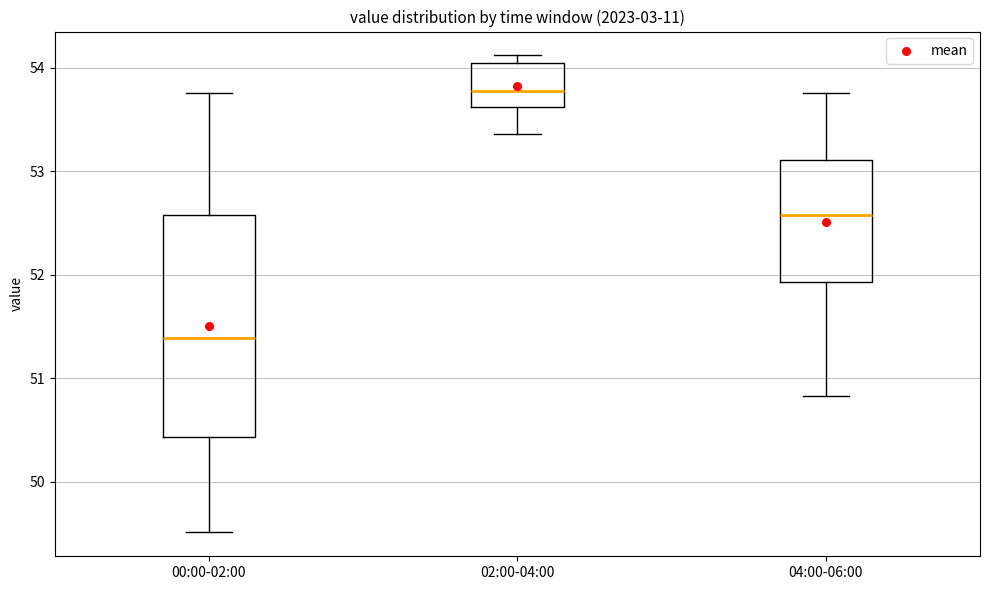

Which box is the tallest, from its lower edge to its upper edge?

00:00-02:00